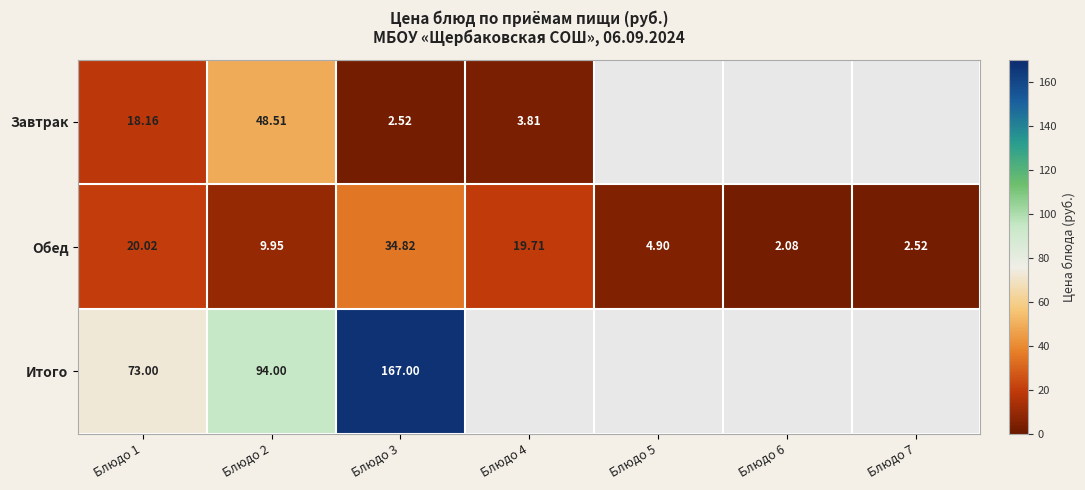

What is the average value of the Обед series?

13.4